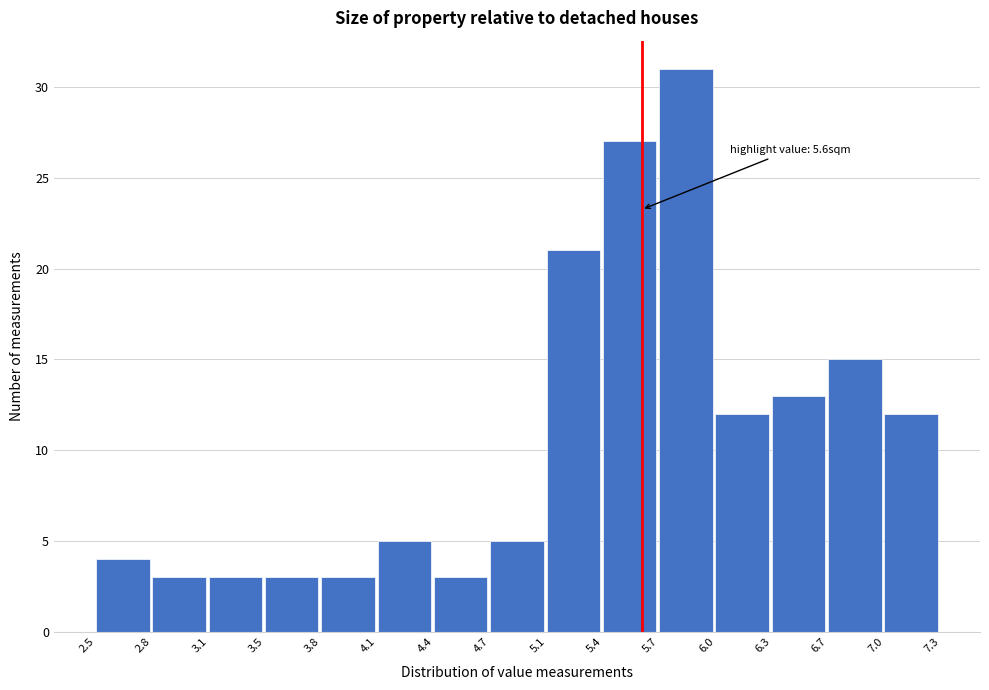

Which range on the x-axis has the tallest bar?

5.7 to 6.0